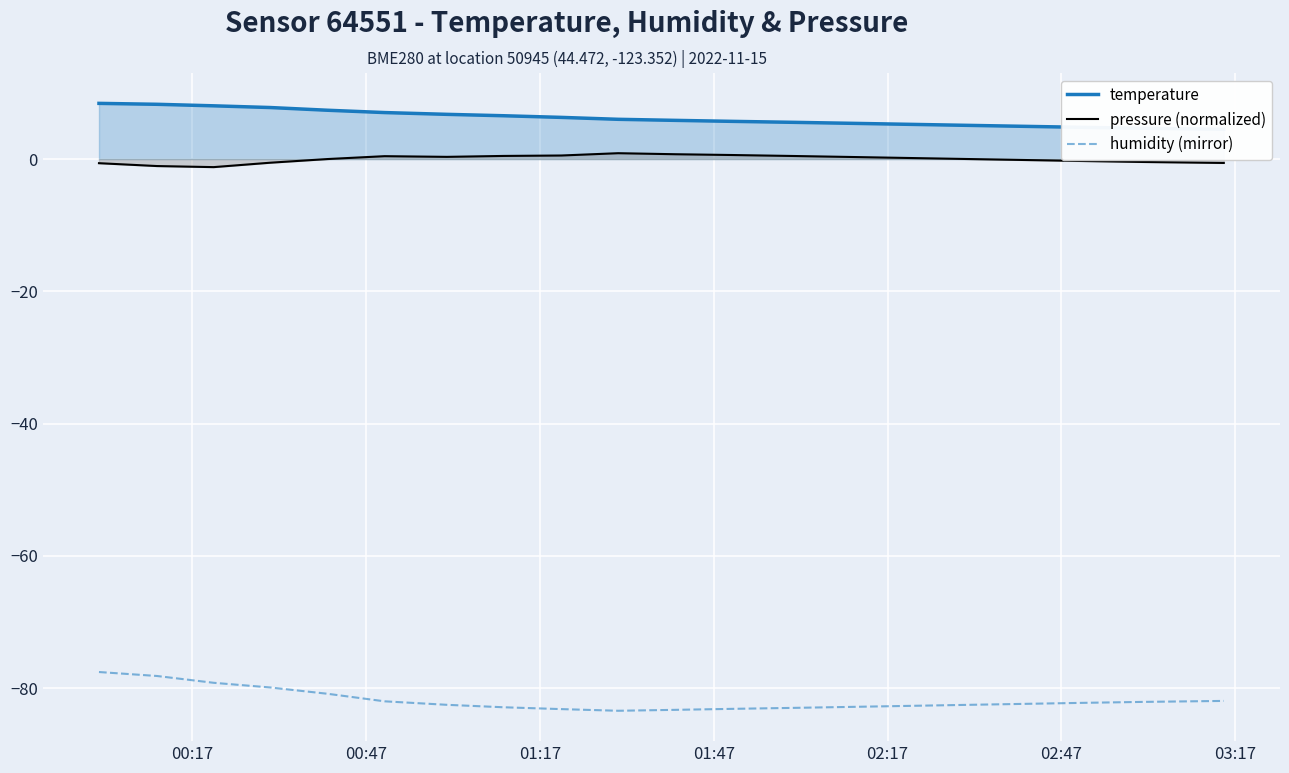

True or false: pressure (normalized) and humidity (mirror) cross at least once.

False